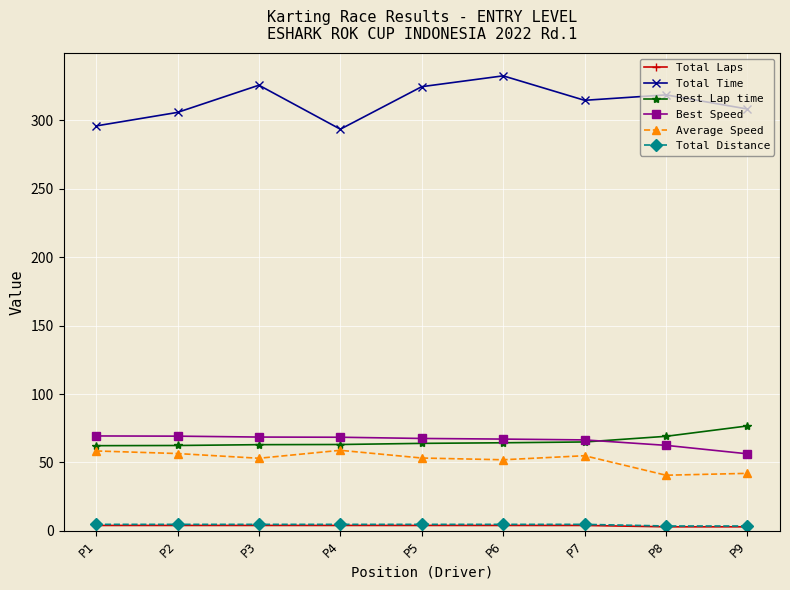

What is the value of the Total Time point at the 1st from the left?

295.8